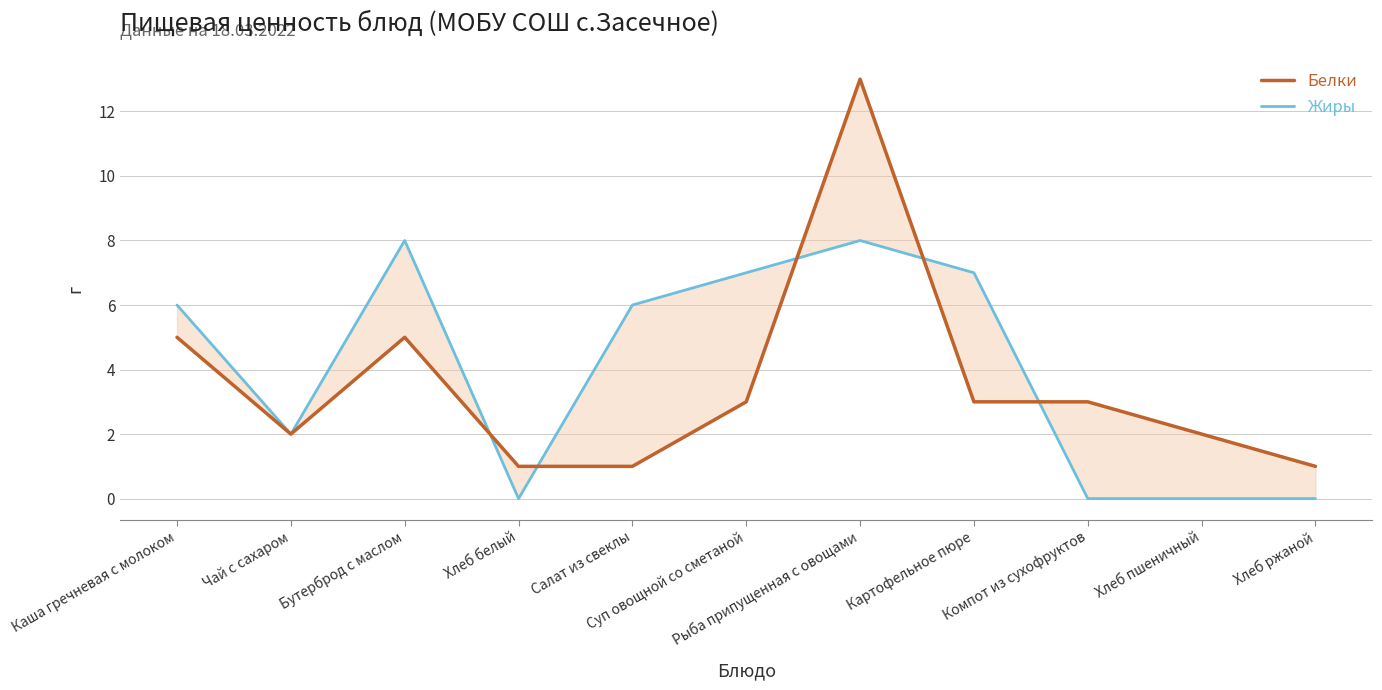

Rank the series by their maximum value, from lowest to highest.

Жиры, Белки